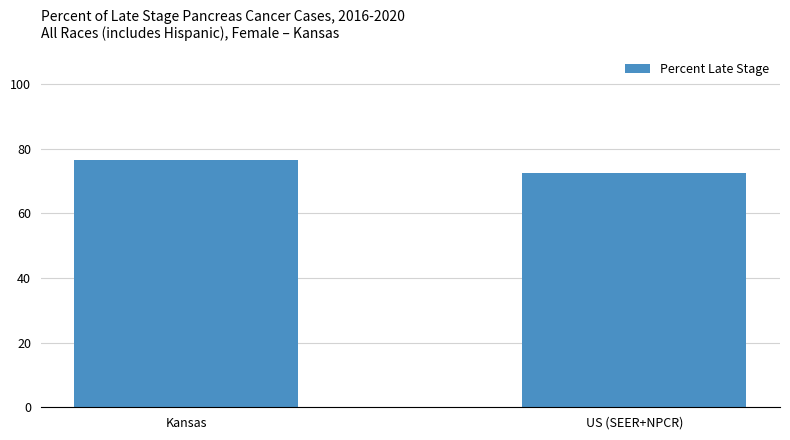

True or false: the data shows 47.0 at Kansas.

False